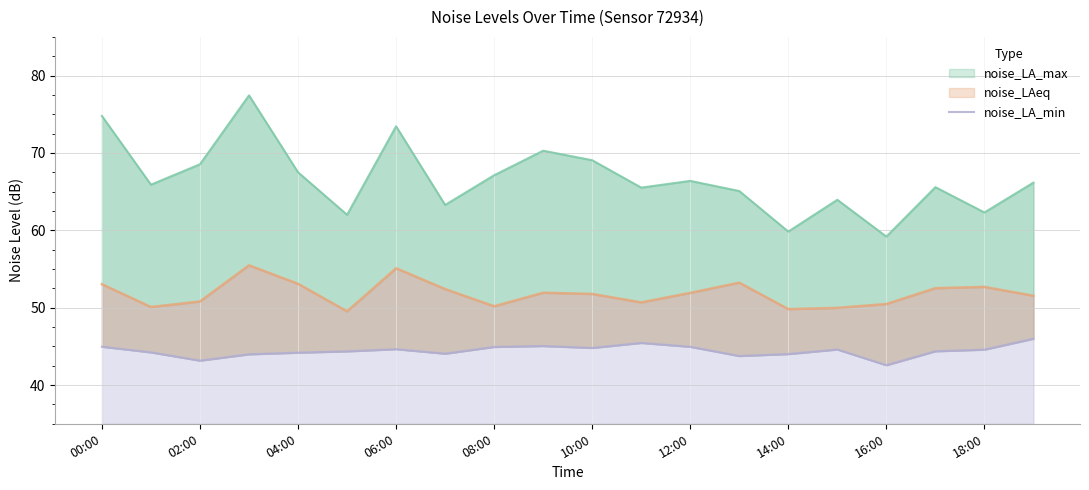

What is the sum of the values at 13 and 12?

88.7